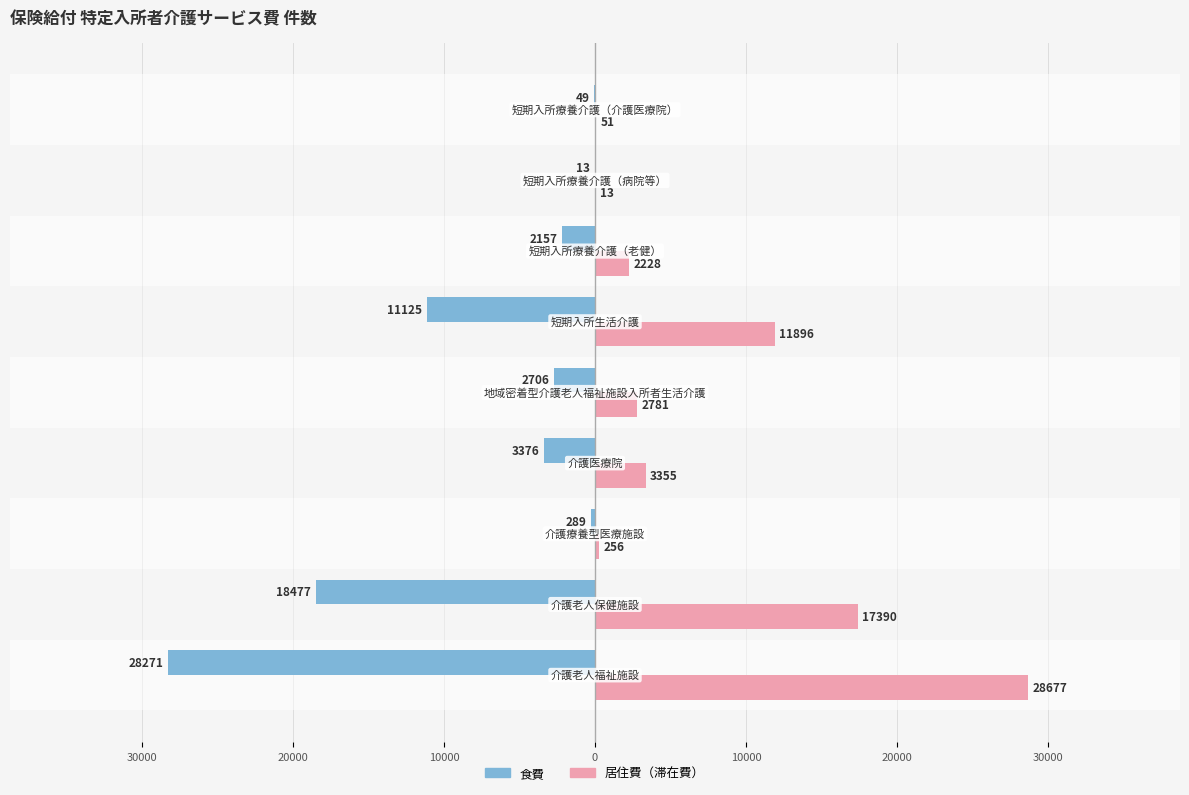

What are all the series names shown in the legend?

食費, 居住費（滞在費）